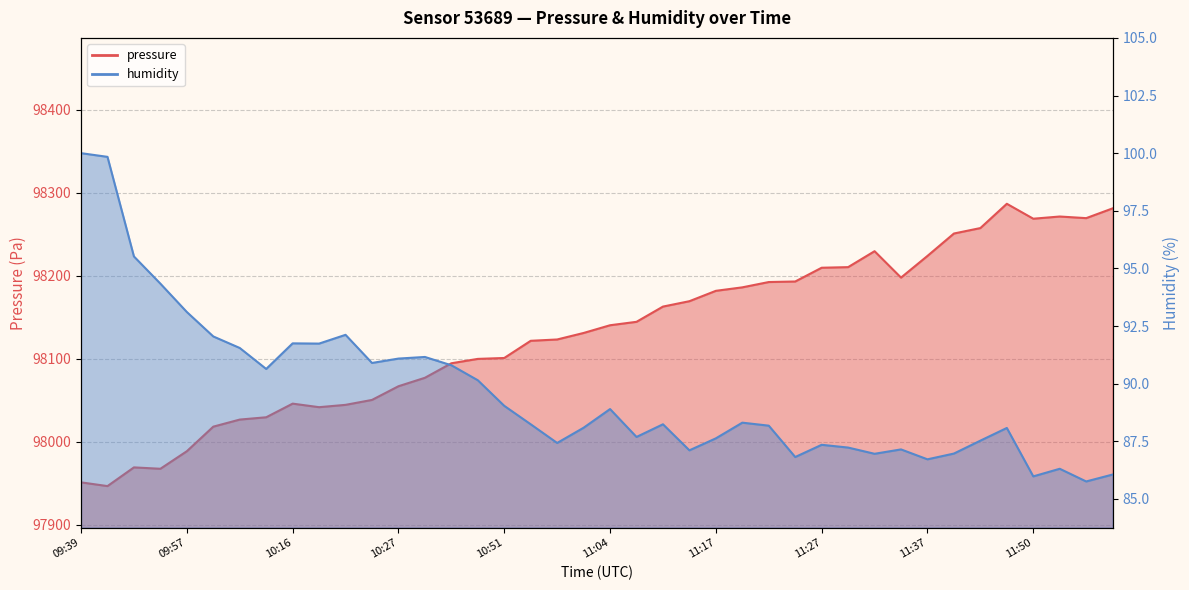

Does the chart display data point markers on the line(s)?

No